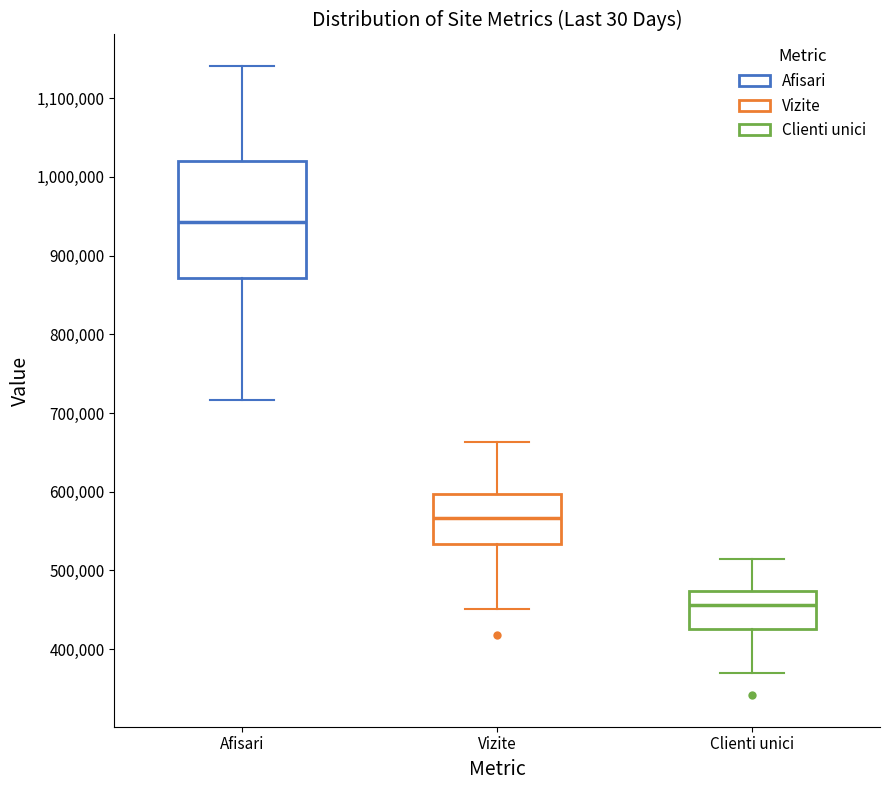

Reading left to right, transcribe this box plot: for each box, give where its median line is, the range the box spans, and where its two whiskers end, as read against the y-axis. The values are not printed on the chart, so give them approximately, as read against the axis.

Afisari: median 940000, box 870000 to 1020000, whiskers 720000 to 1140000
Vizite: median 570000, box 530000 to 600000, whiskers 450000 to 660000
Clienti unici: median 460000, box 430000 to 470000, whiskers 370000 to 510000